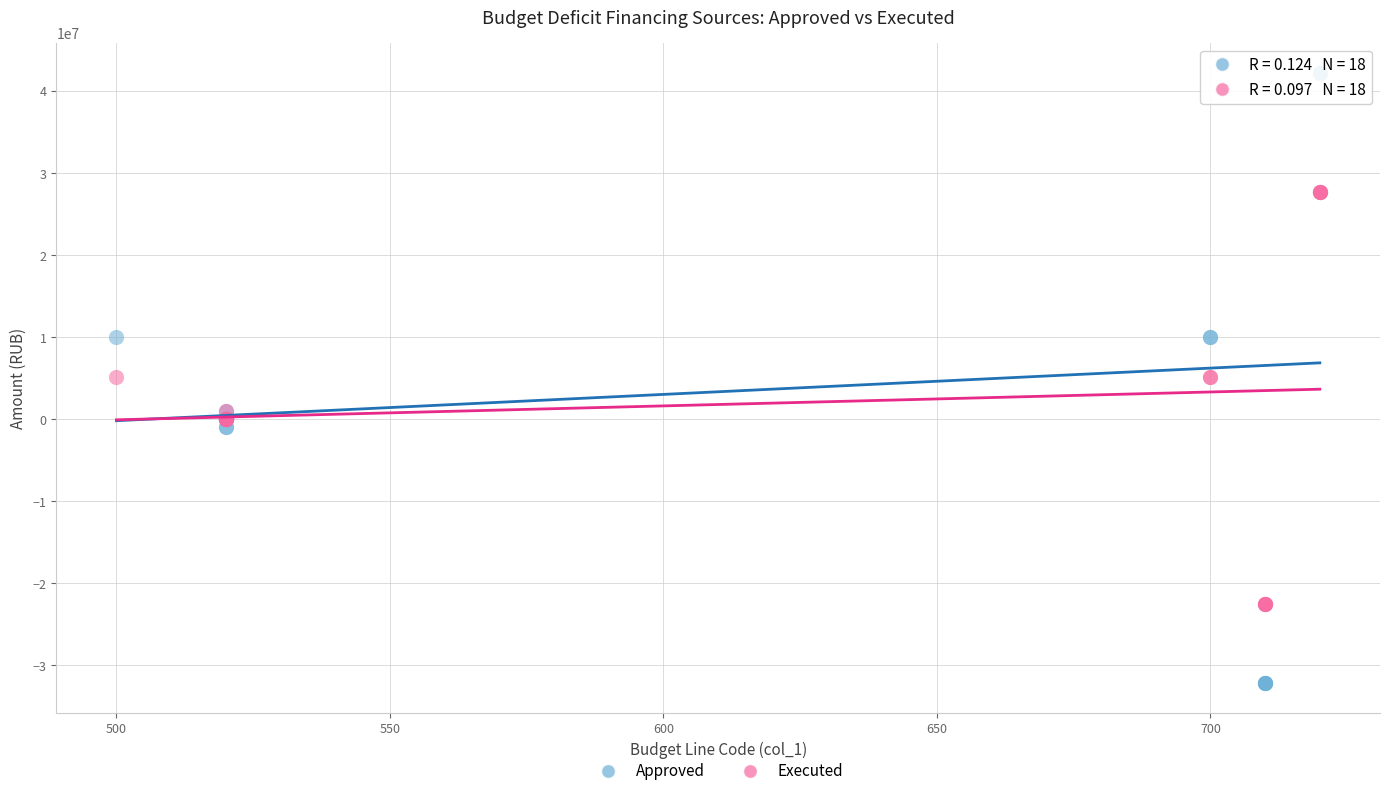

Which series reaches the minimum Y coordinate?

Approved